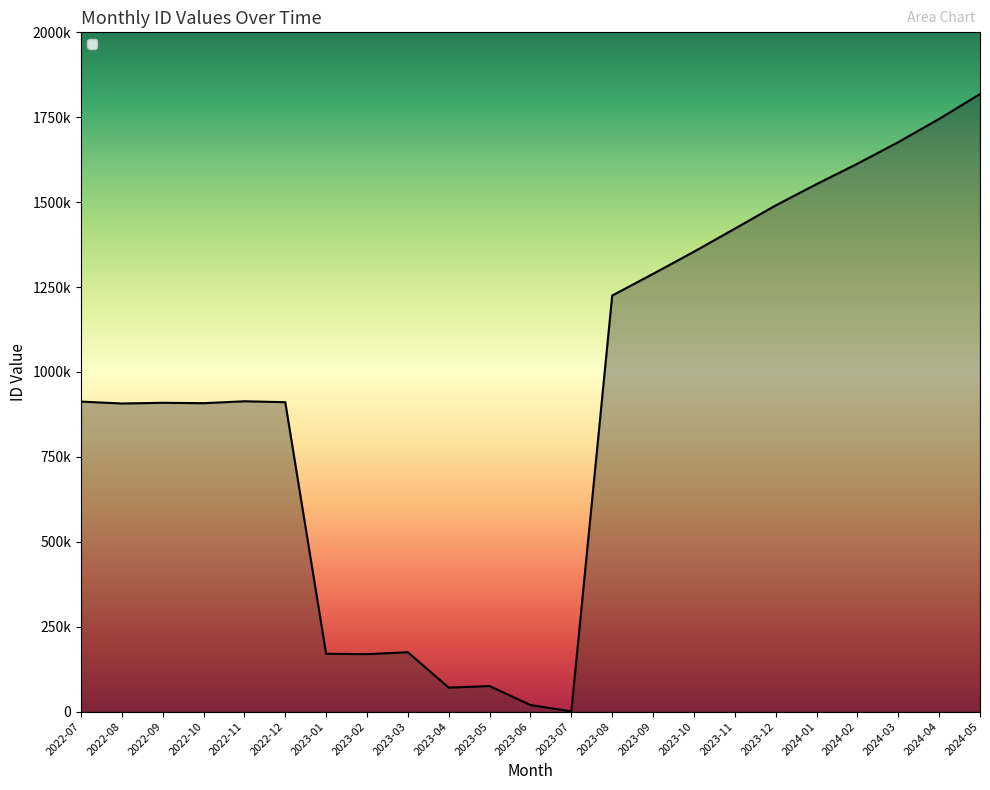

Does the chart have visible grid lines?

No